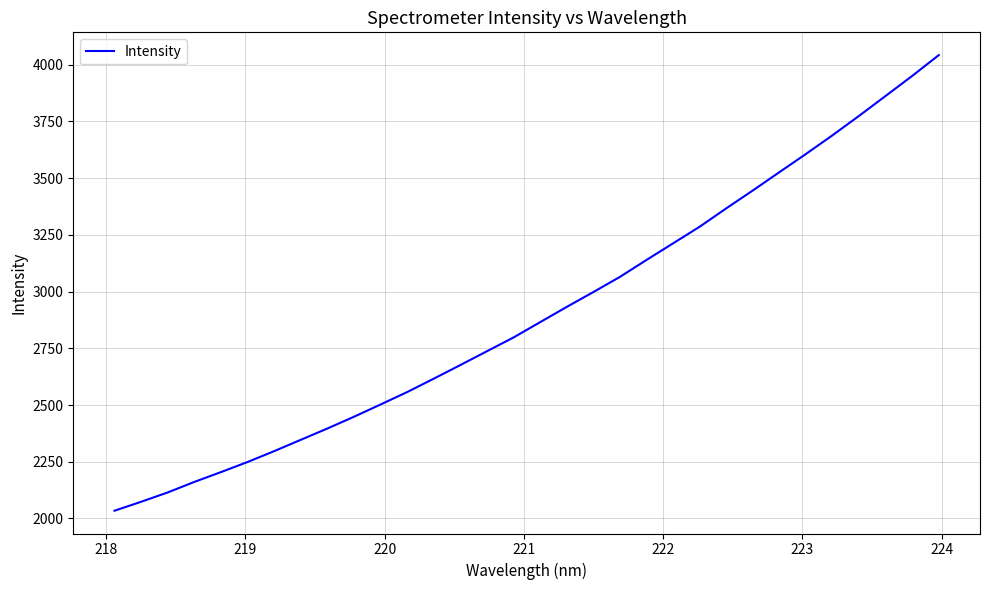

What is the smallest value displayed?

2034.3